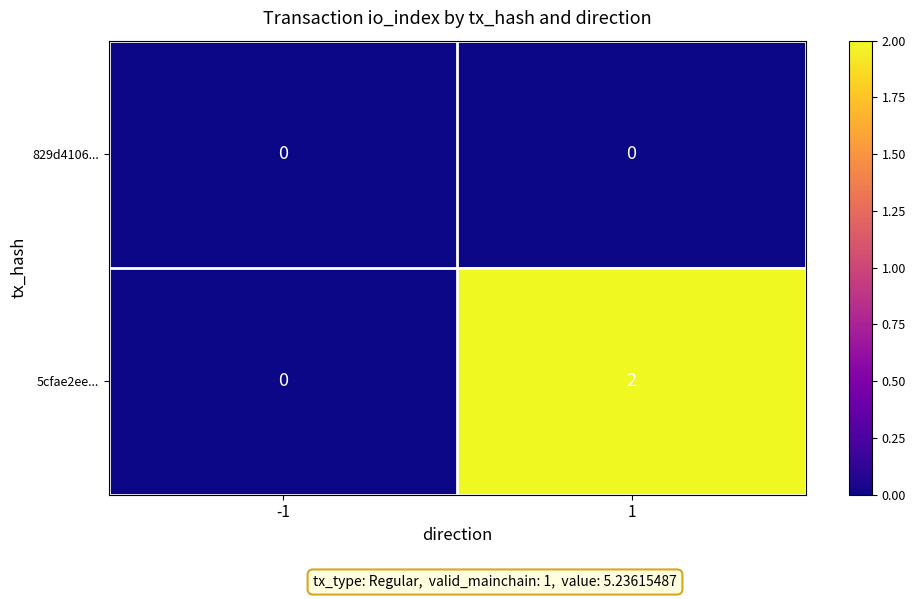

Reading left to right, list all the values displayed in this chart.

829d4106...: -1=0	1=0
5cfae2ee...: -1=0	1=2